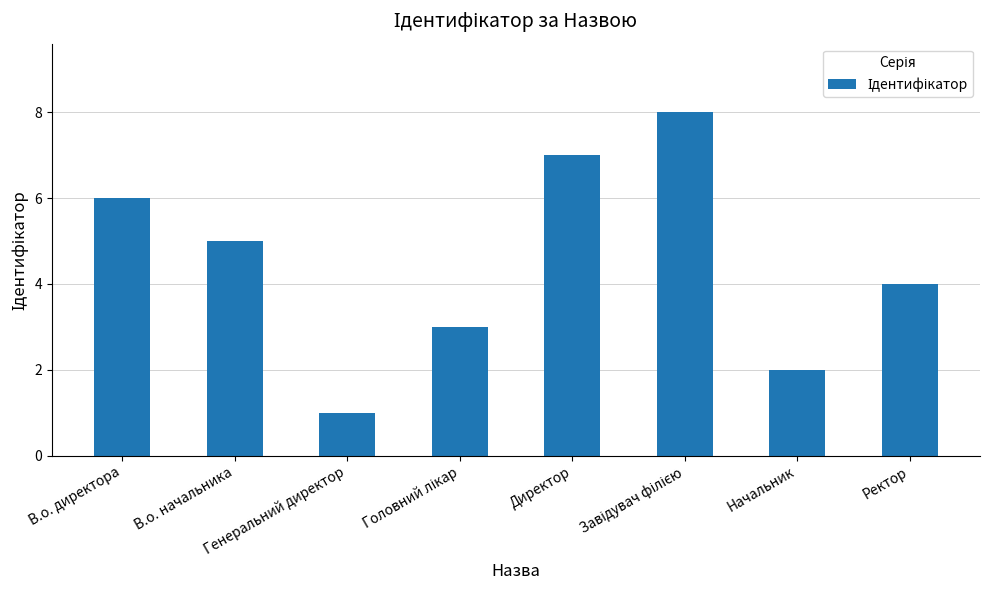

The value at Директор is 7. True or false?

True